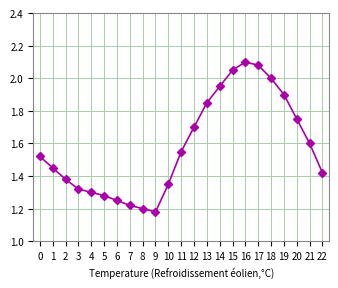

How many lines are shown in the chart?

1